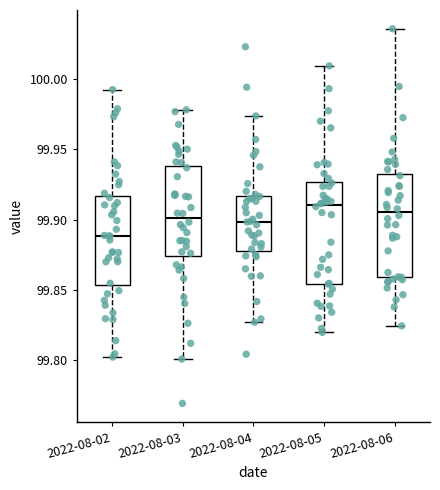

Reading left to right, read every box against the y-axis: the position of its median line, the range the box covers, and the ends of its whiskers. The values are not printed on the chart, so give them approximately, as read against the axis.

2022-08-02: median 99.890, box 99.855 to 99.915, whiskers 99.800 to 99.995
2022-08-03: median 99.900, box 99.875 to 99.940, whiskers 99.800 to 99.980
2022-08-04: median 99.900, box 99.880 to 99.915, whiskers 99.825 to 99.975
2022-08-05: median 99.910, box 99.855 to 99.925, whiskers 99.820 to 100.010
2022-08-06: median 99.905, box 99.860 to 99.930, whiskers 99.825 to 100.035